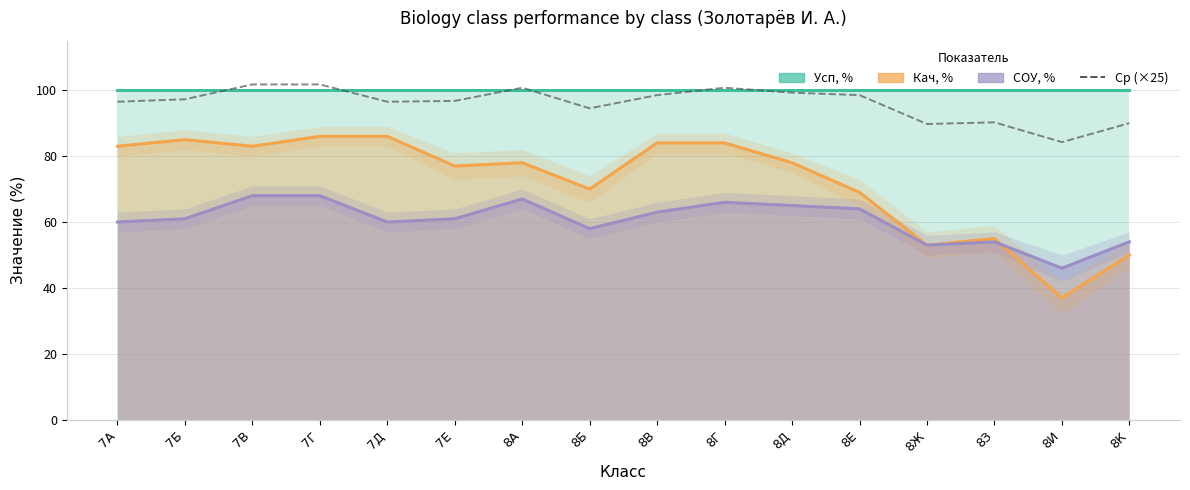

What is the sum of all Кач, % values?

1158.0